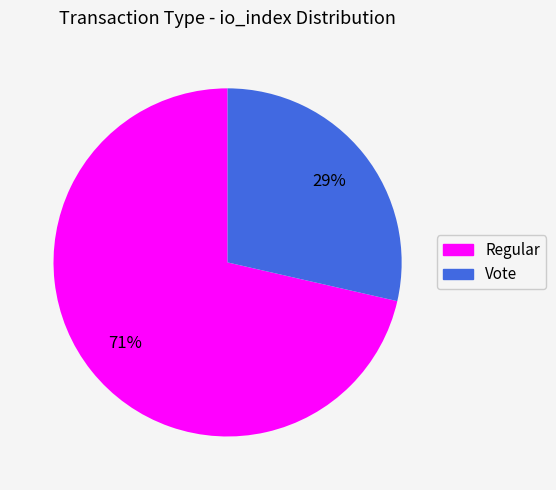

What percentage is the Vote slice, to the nearest percent?

29%